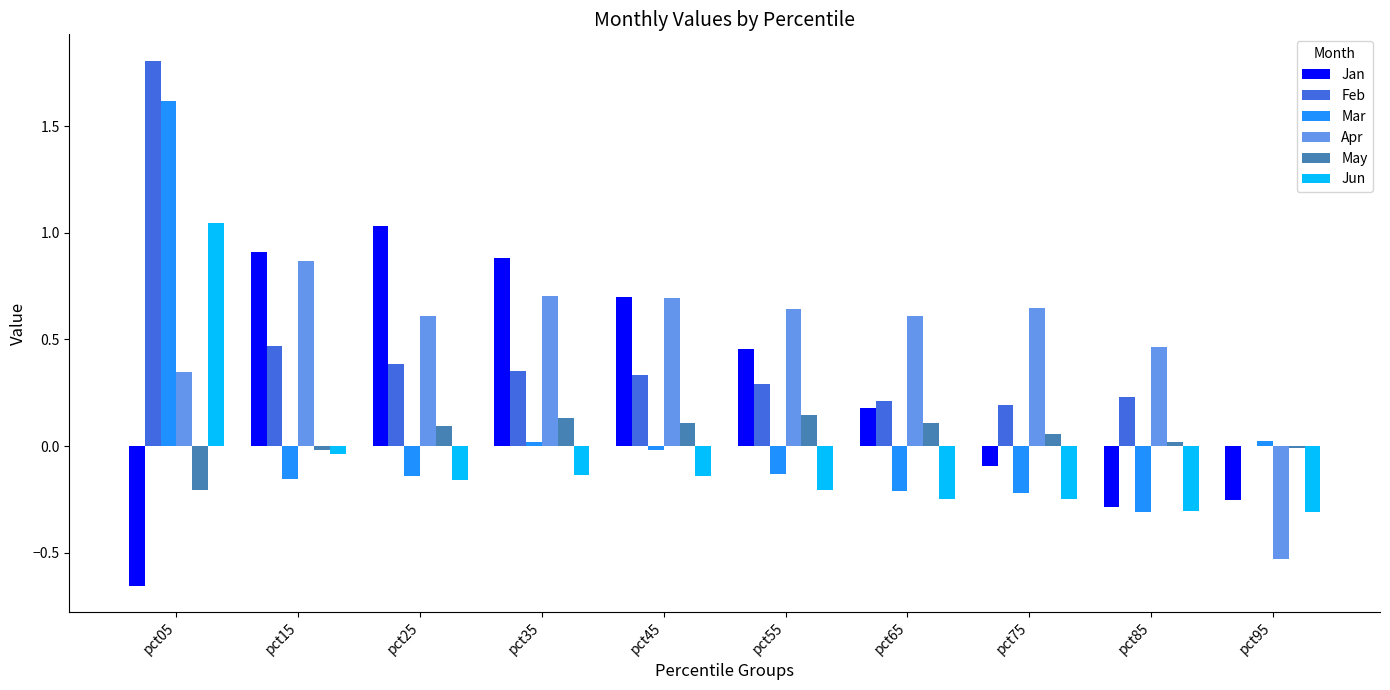

The value of Mar at pct75 is -0.2. True or false?

True